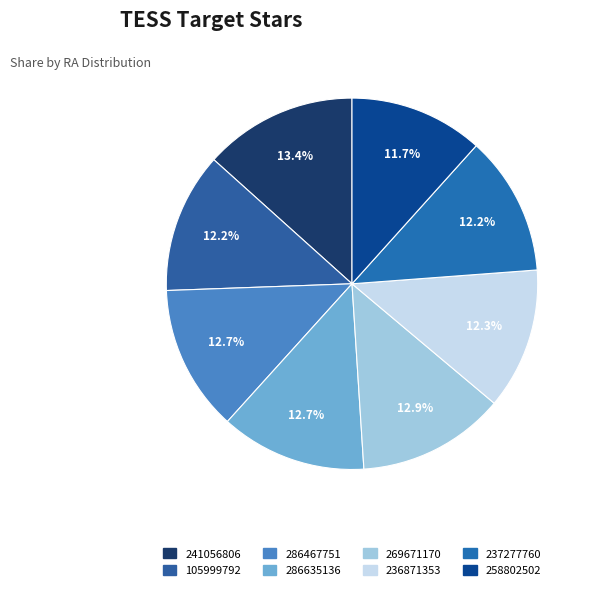

How much of the chart is everything except 105999792?

87.8%